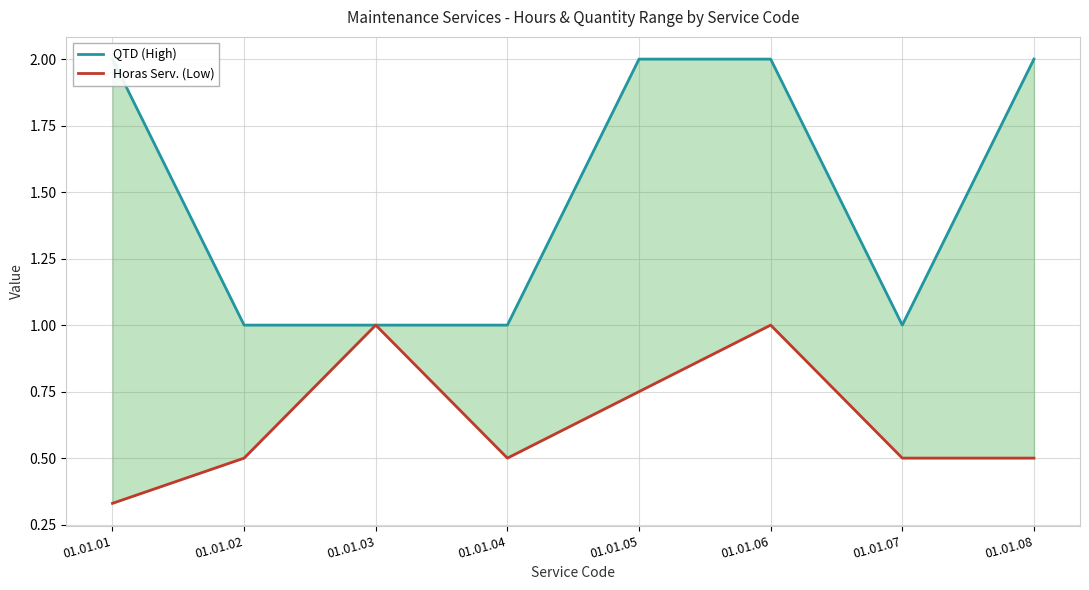

At which label does QTD (High) reach its minimum?

01.01.02